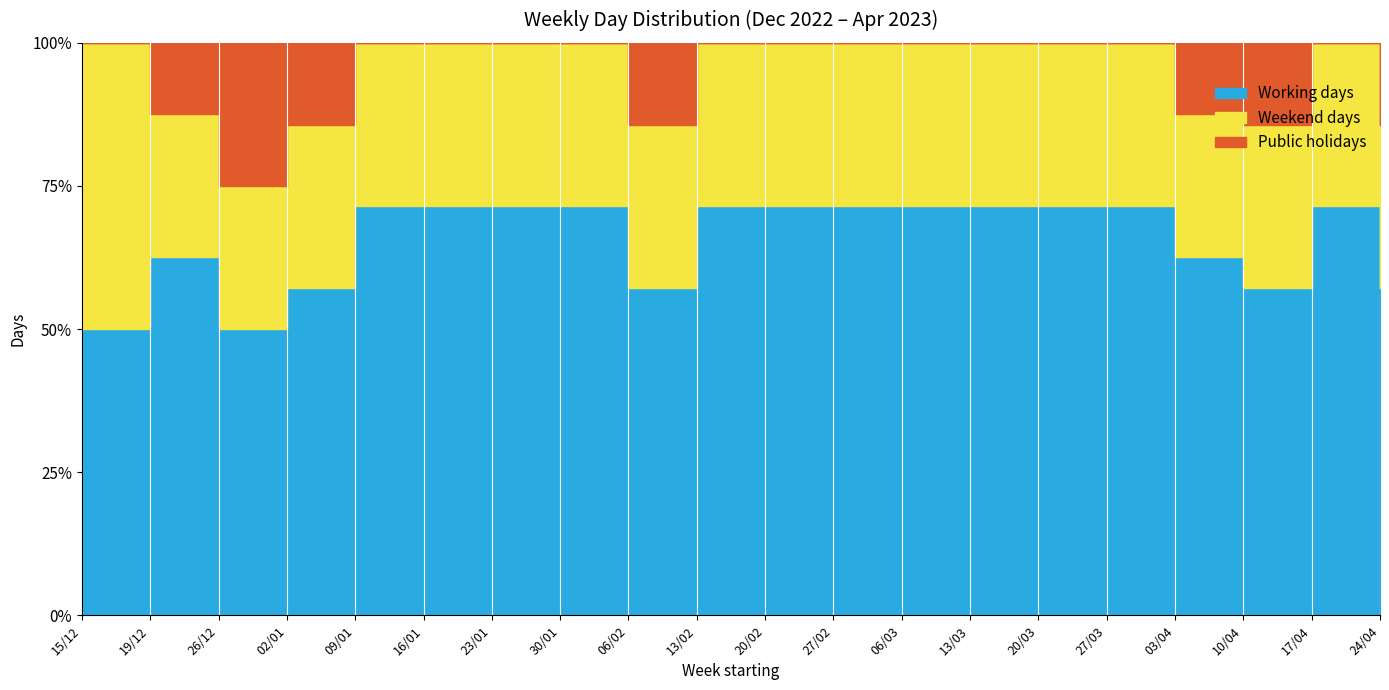

Count the number of categories in the chart.

20